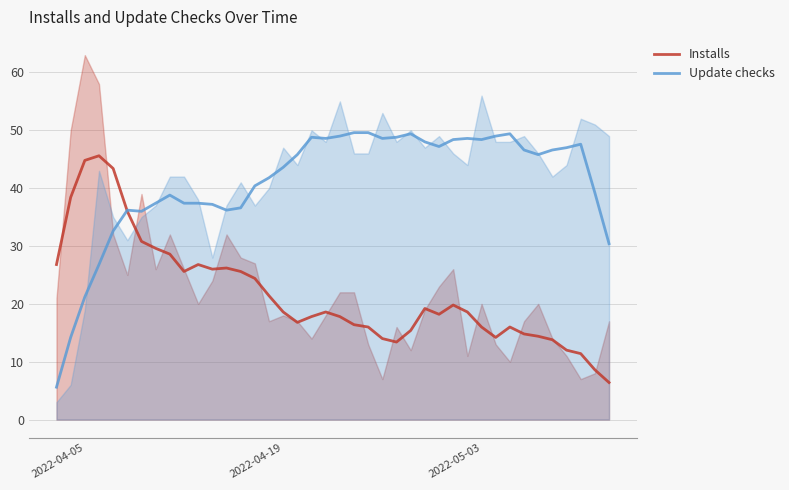

What is the highest value of the Installs series?

45.6